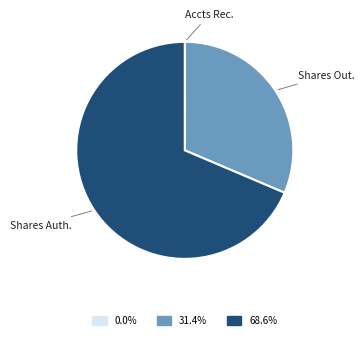

Does any single category account for the majority?

Yes